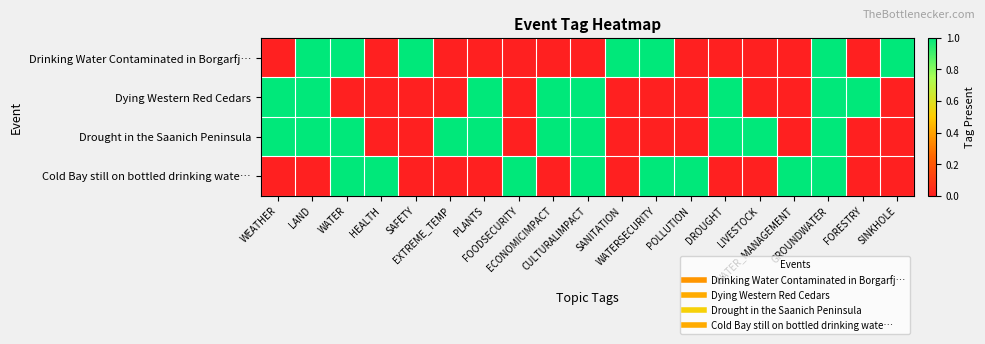

Reading left to right, list all the values displayed in this chart.

Drinking Water Contaminated in Borgarfj…: WEATHER=0	LAND=1	WATER=1	HEALTH=0	SAFETY=1	EXTREME_TEMP=0	PLANTS=0	FOODSECURITY=0	ECONOMICIMPACT=0	CULTURALIMPACT=0	SANITATION=1	WATERSECURITY=1	POLLUTION=0	DROUGHT=0	LIVESTOCK=0	WATER_MANAGEMENT=0	GROUNDWATER=1	FORESTRY=0	SINKHOLE=1
Dying Western Red Cedars: WEATHER=1	LAND=1	WATER=0	HEALTH=0	SAFETY=0	EXTREME_TEMP=0	PLANTS=1	FOODSECURITY=0	ECONOMICIMPACT=1	CULTURALIMPACT=1	SANITATION=0	WATERSECURITY=0	POLLUTION=0	DROUGHT=1	LIVESTOCK=0	WATER_MANAGEMENT=0	GROUNDWATER=1	FORESTRY=1	SINKHOLE=0
Drought in the Saanich Peninsula: WEATHER=1	LAND=1	WATER=1	HEALTH=0	SAFETY=0	EXTREME_TEMP=1	PLANTS=1	FOODSECURITY=0	ECONOMICIMPACT=1	CULTURALIMPACT=1	SANITATION=0	WATERSECURITY=0	POLLUTION=0	DROUGHT=1	LIVESTOCK=1	WATER_MANAGEMENT=0	GROUNDWATER=1	FORESTRY=0	SINKHOLE=0
Cold Bay still on bottled drinking wate…: WEATHER=0	LAND=0	WATER=1	HEALTH=1	SAFETY=0	EXTREME_TEMP=0	PLANTS=0	FOODSECURITY=1	ECONOMICIMPACT=0	CULTURALIMPACT=1	SANITATION=0	WATERSECURITY=1	POLLUTION=1	DROUGHT=0	LIVESTOCK=0	WATER_MANAGEMENT=1	GROUNDWATER=1	FORESTRY=0	SINKHOLE=0